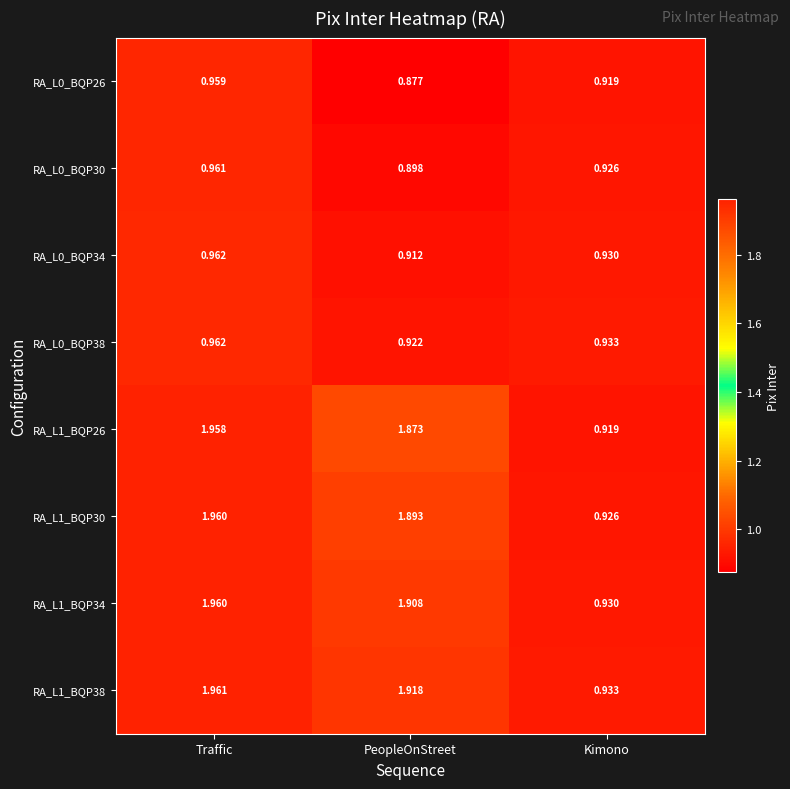

At which label is RA_L1_BQP34 closest to 1?

Kimono